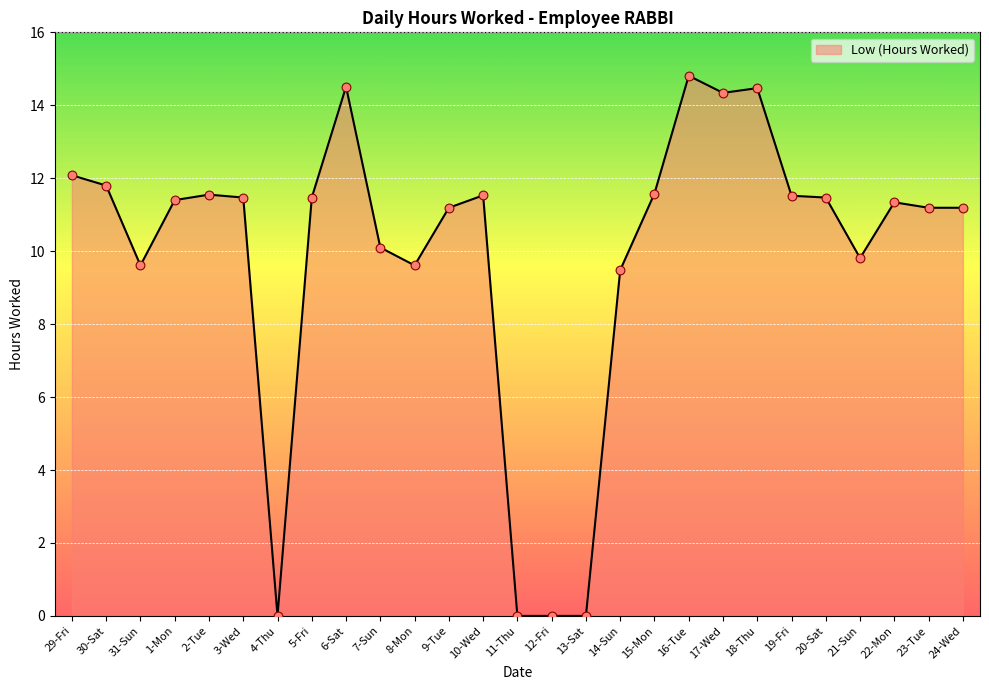

What is the change in value from 16-Tue to 22-Mon?

-3.5